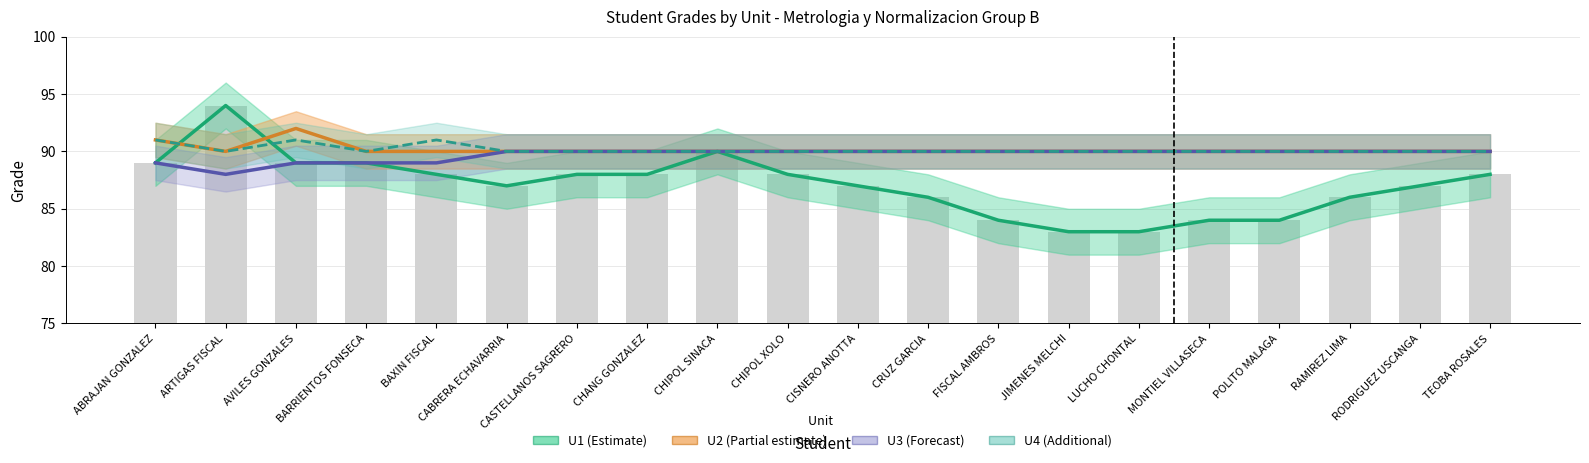

What is the smallest value displayed?

83